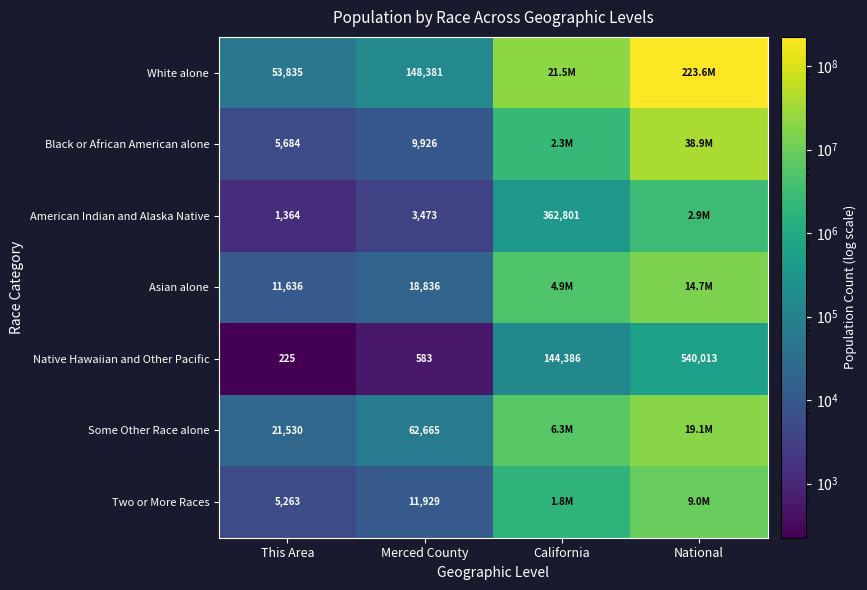

What is the maximum value shown in the chart?

223553265